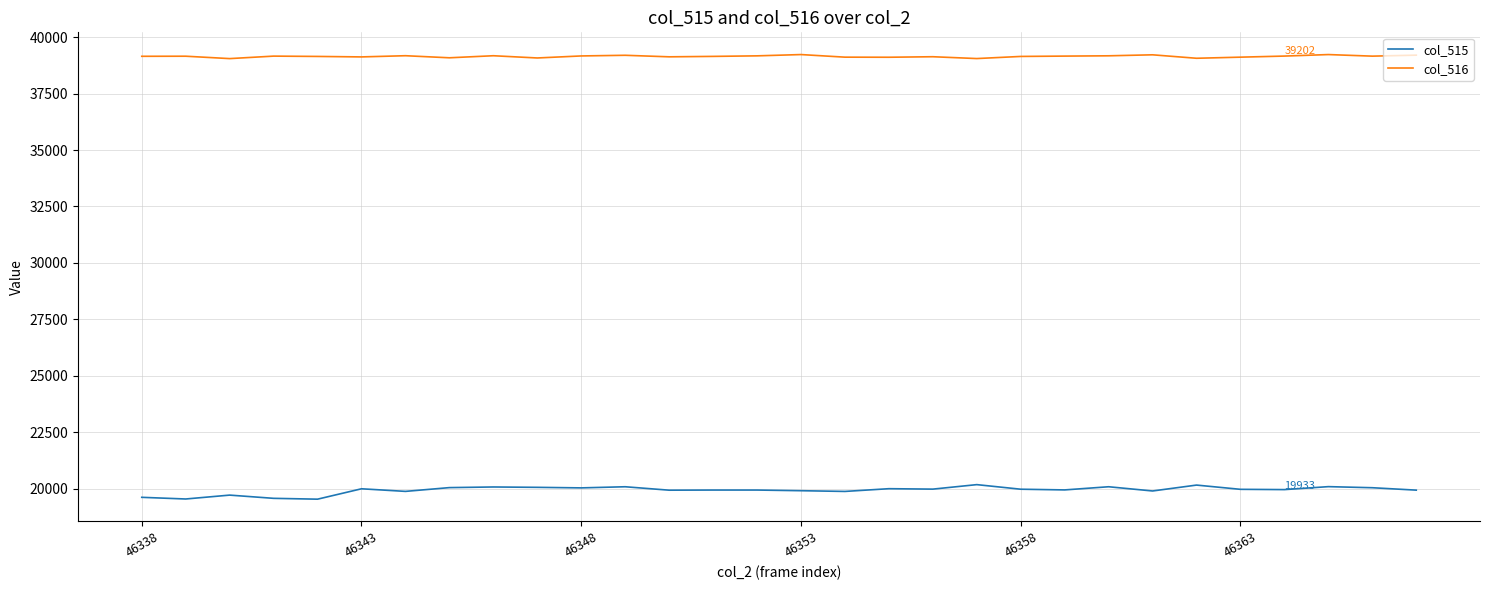

What are all the series names shown in the legend?

col_515, col_516